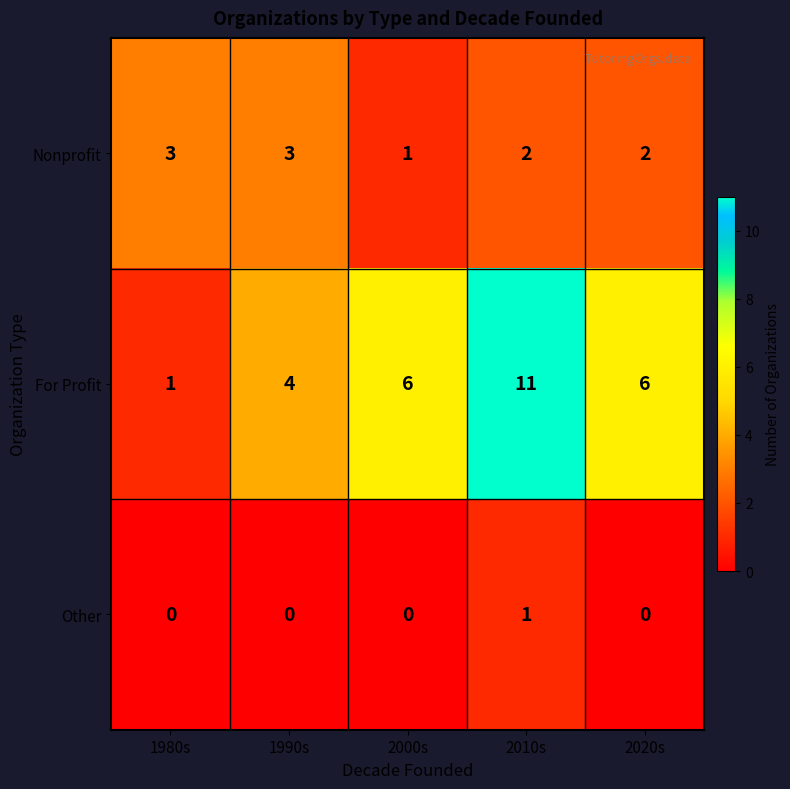

What is the sum of the Nonprofit values at 1980s and 1990s?

6